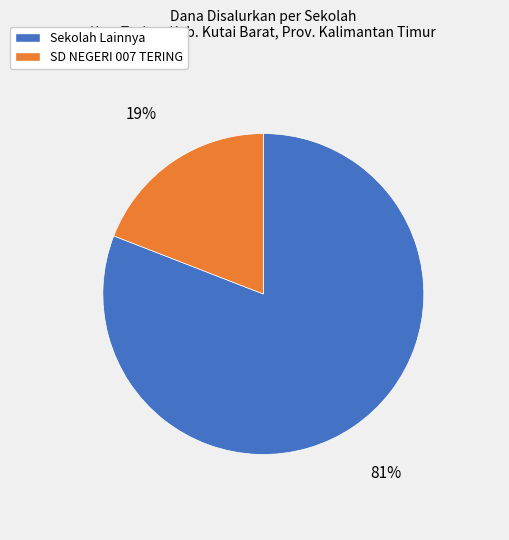

Is there any slice that represents more than half of the pie?

Yes